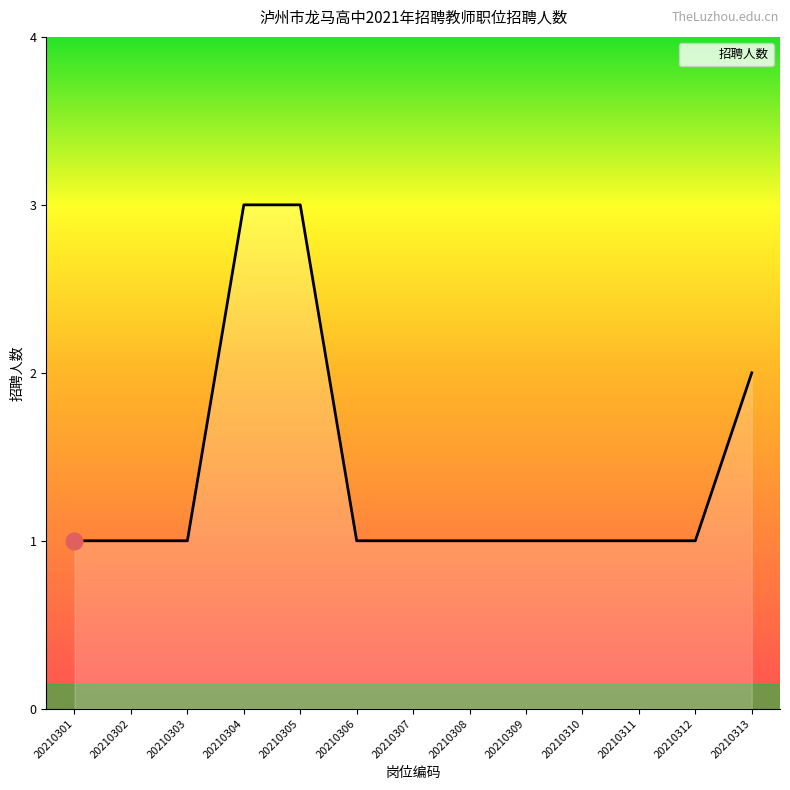

Between 20210305 and 20210306, which is larger?

20210305